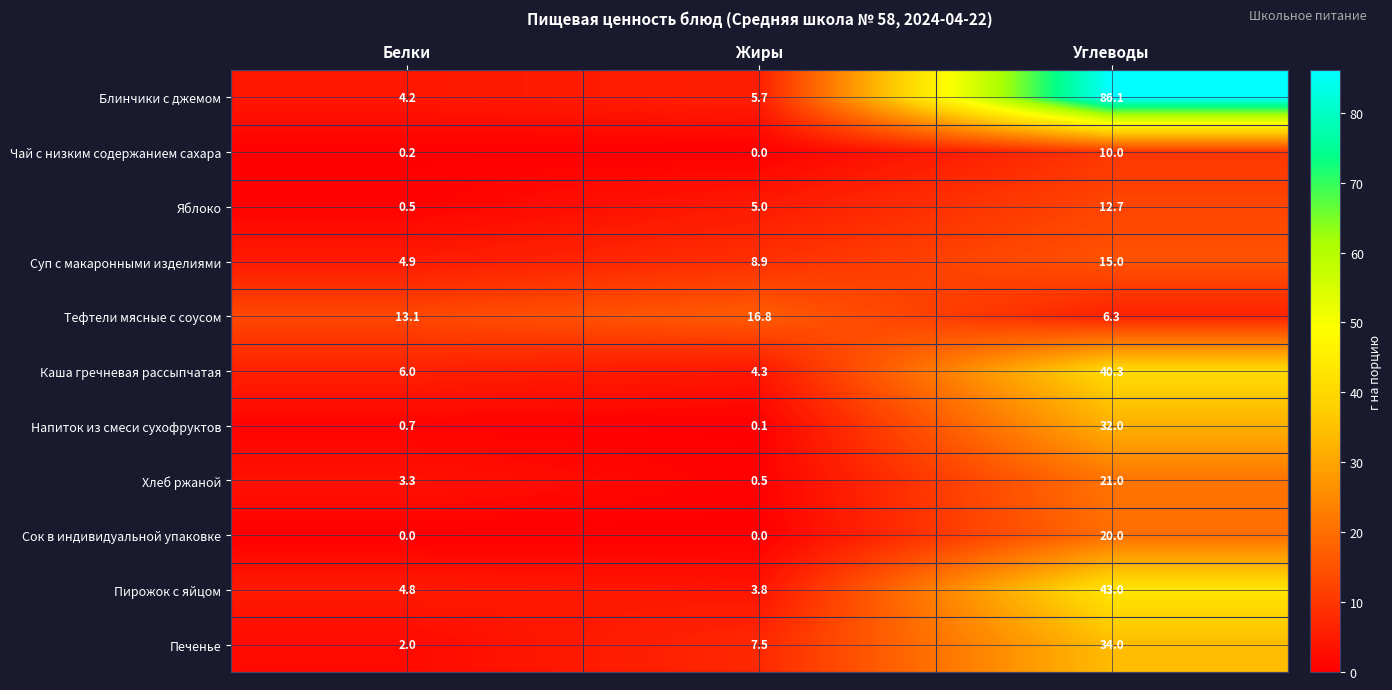

Rank the categories by Печенье value from lowest to highest.

Белки, Жиры, Углеводы